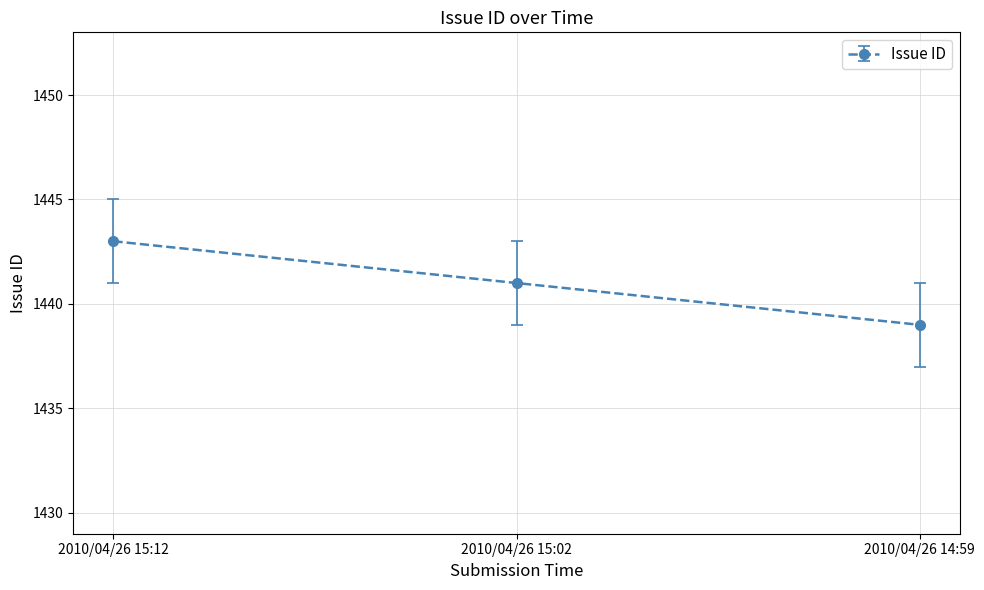

What is the approximate value at 2010/04/26 15:12?

1443